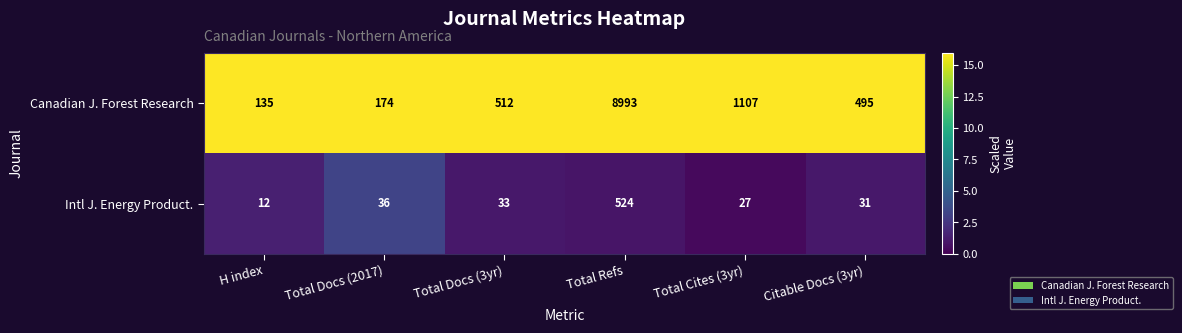

What is the greatest value displayed?

8993